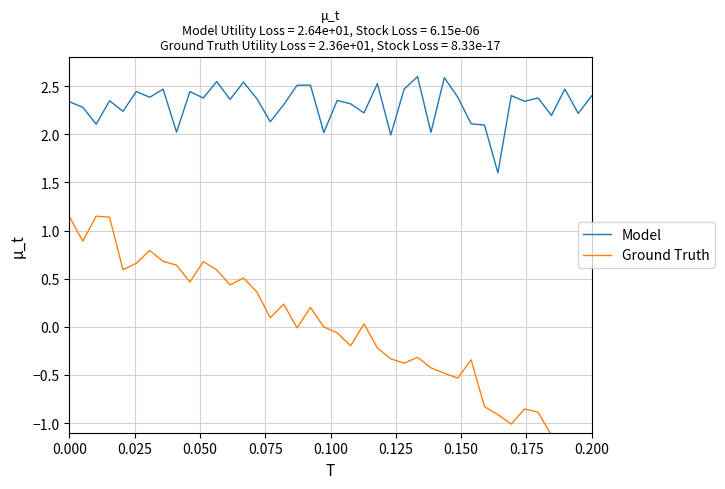

At which category does the chart reach its minimum across all series?

0.200